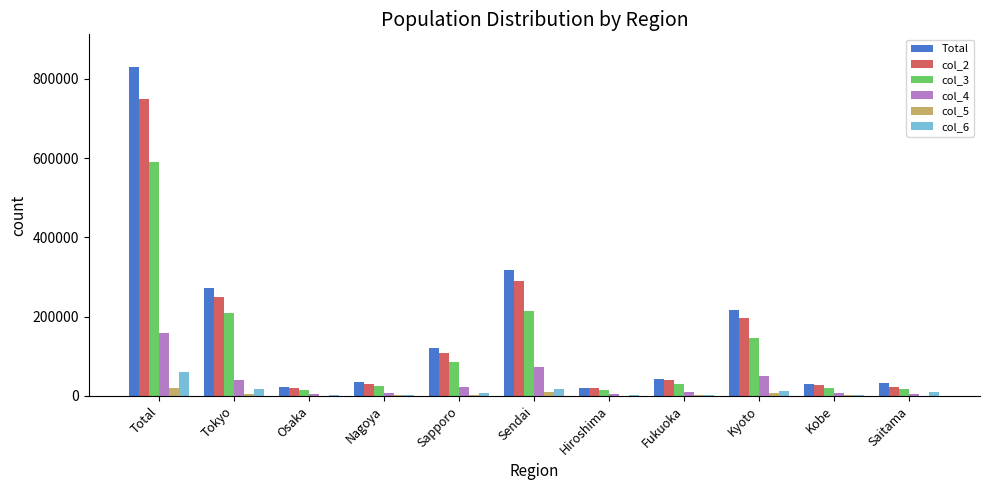

The value of Total at Hiroshima is 20222. True or false?

True